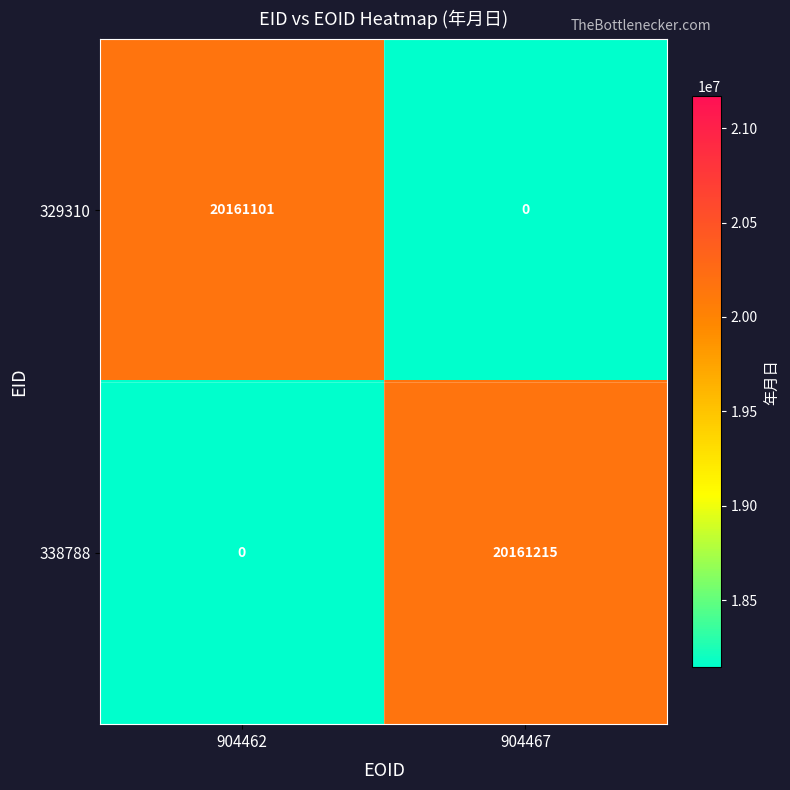

What is the greatest value displayed?

20161215